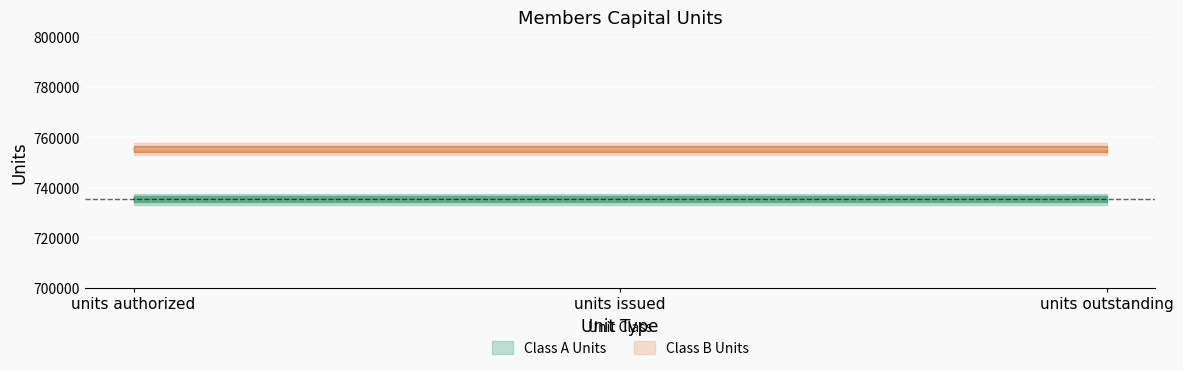

Is it true that Class A Units equals 361436 at units issued?

False